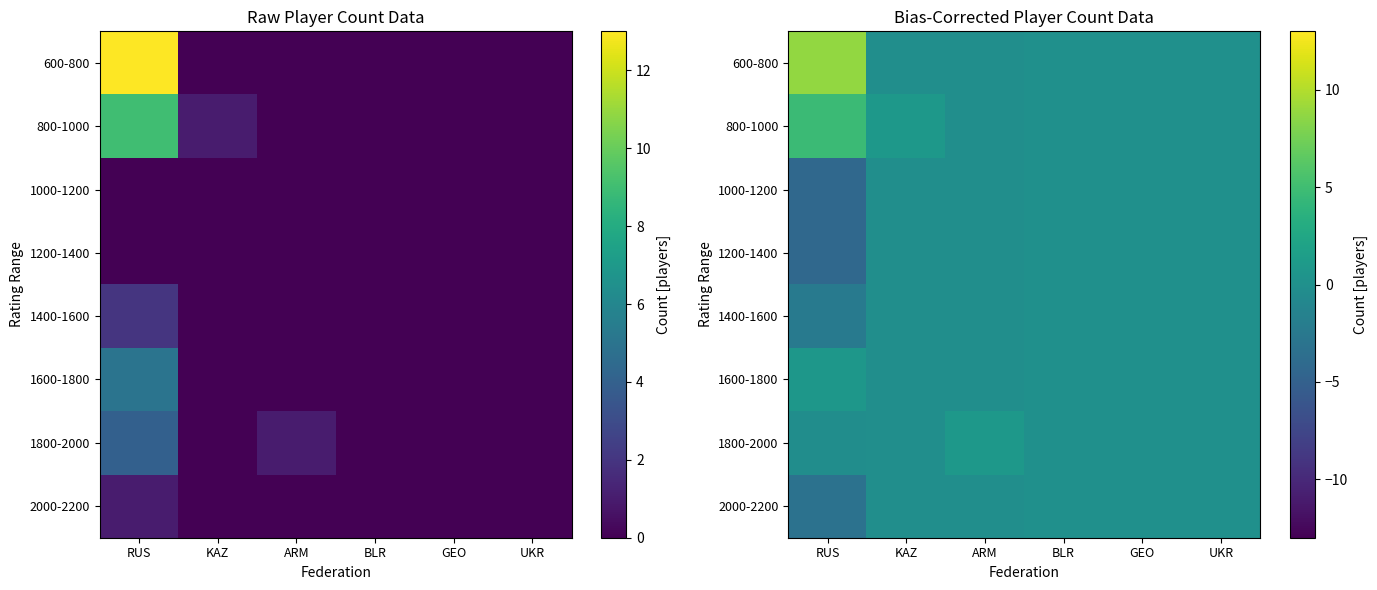

What is the sum of all 1800-2000 values?

0.5